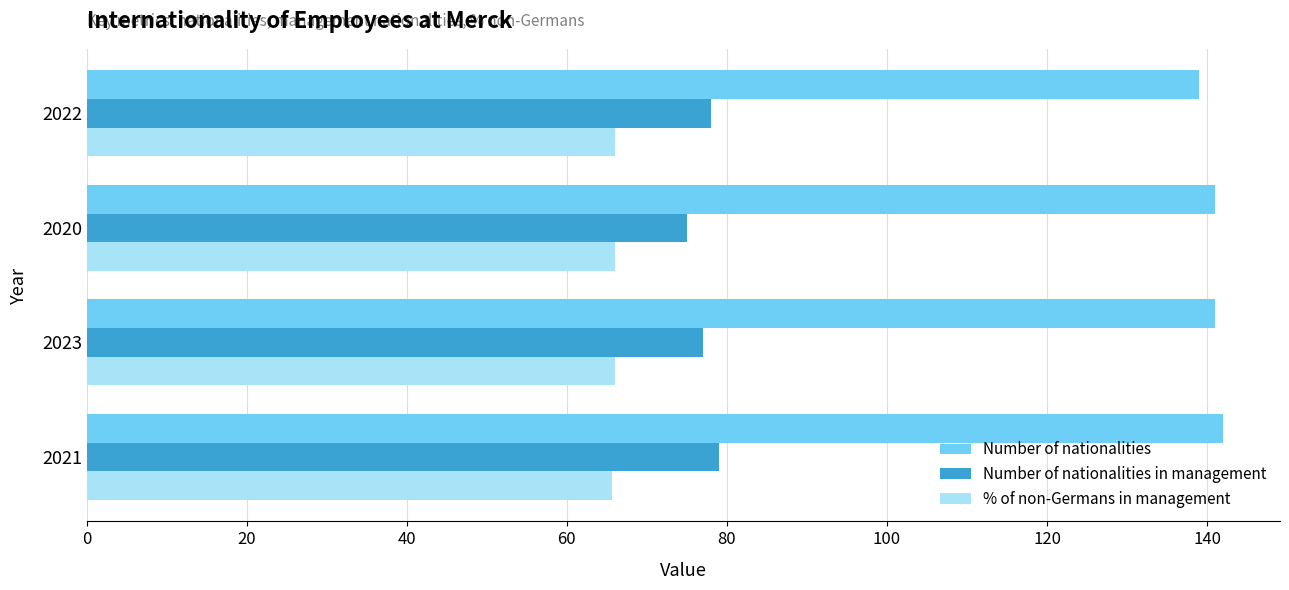

The value of Number of nationalities at 2022 is 63.7. True or false?

False